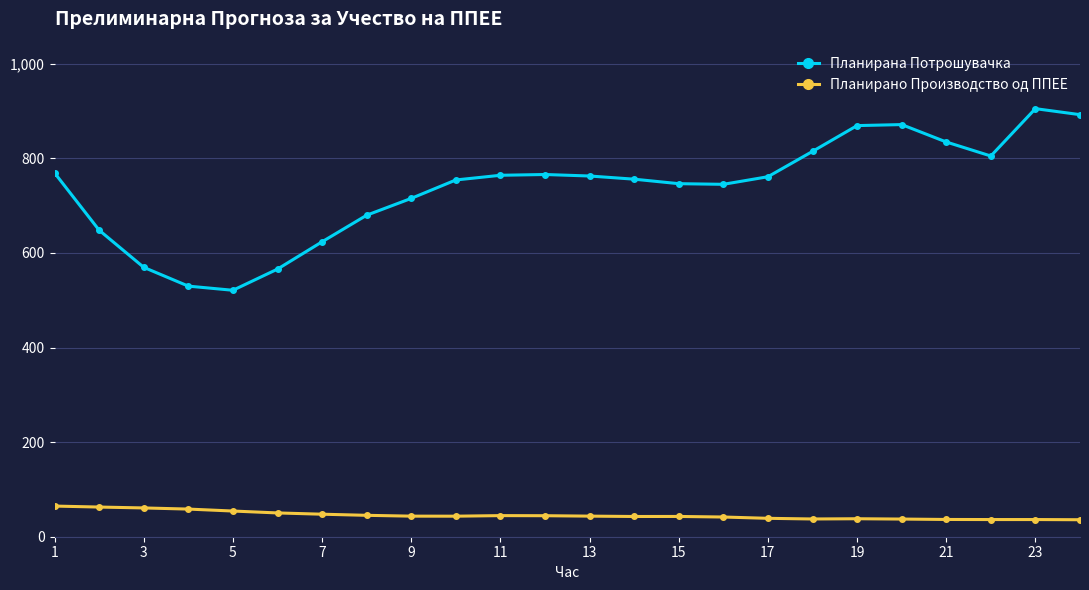

List the series in order of their peak value, highest first.

Планирана Потрошувачка, Планирано Производство од ППЕЕ